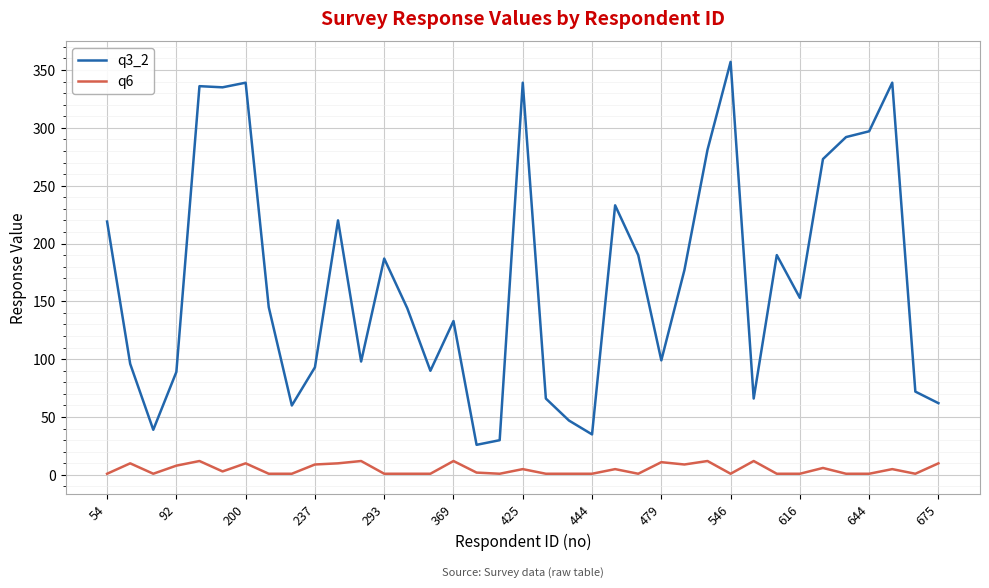

Which series has the widest spread of values?

q3_2